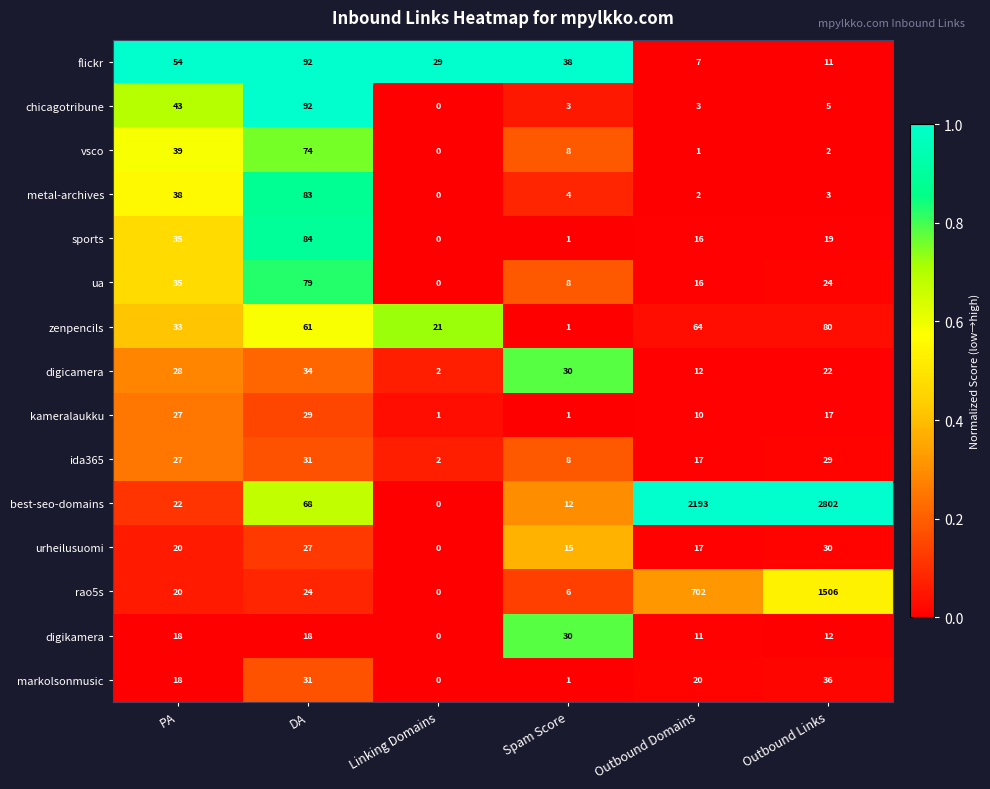

Where is metal-archives nearest to the value 41?

PA